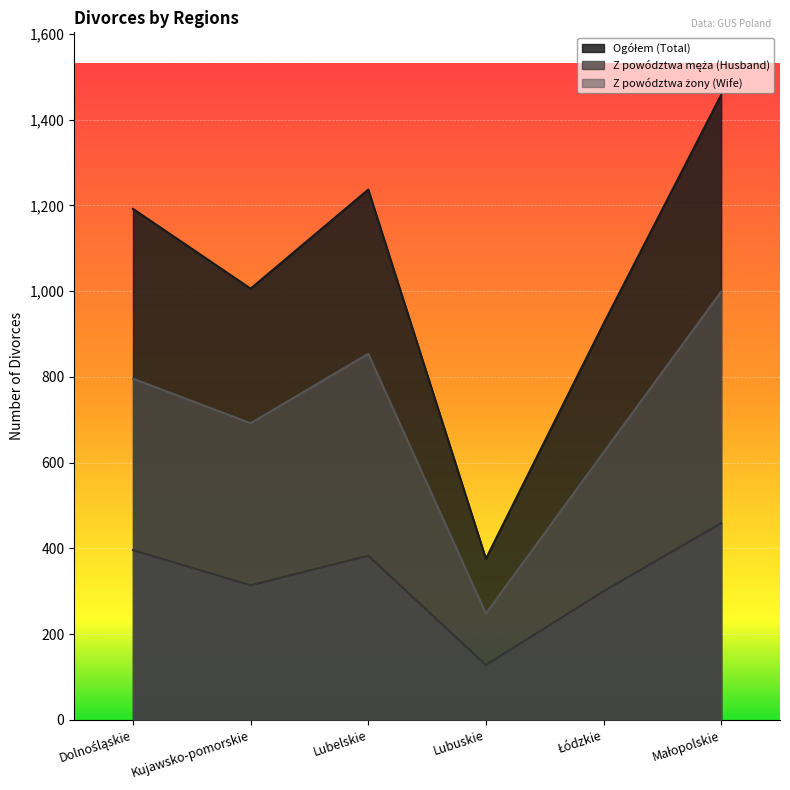

True or false: Z powództwa żony (Wife) and Z powództwa męża (Husband) cross at least once.

False